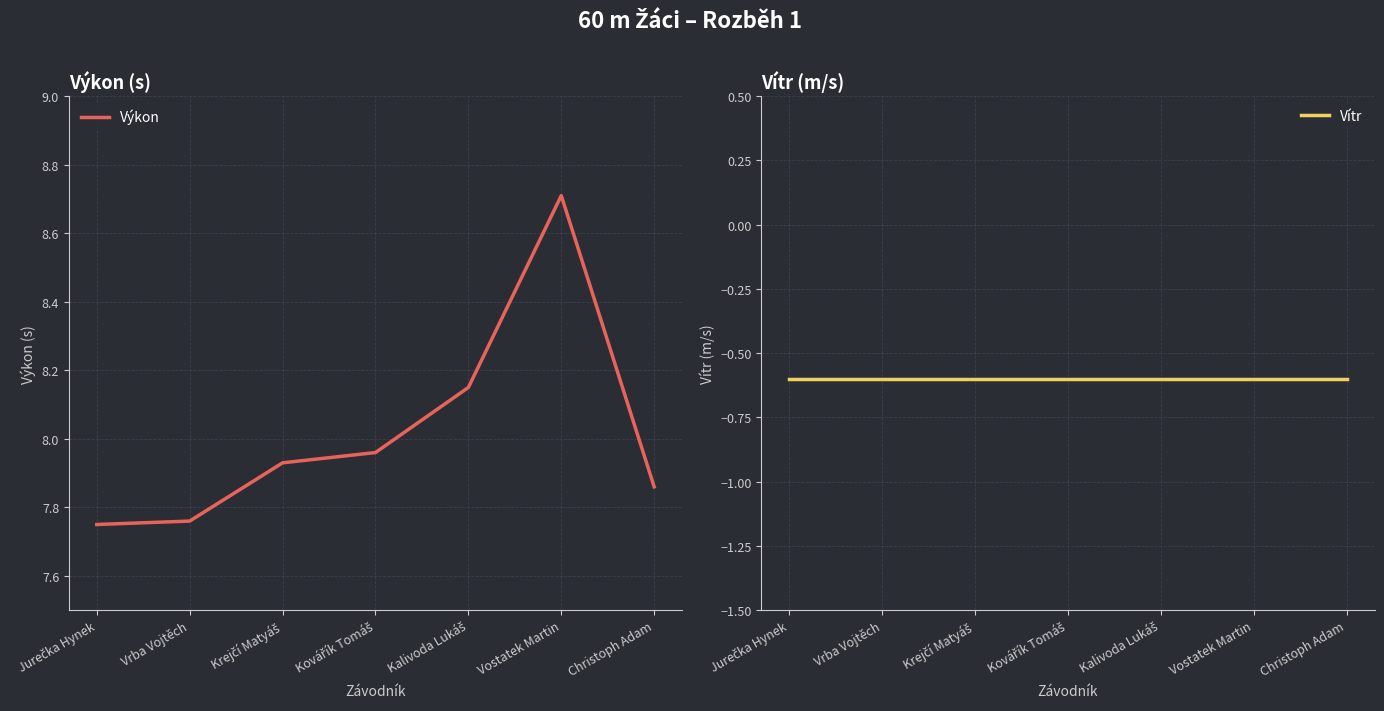

True or false: Vítr and Výkon cross at least once.

False